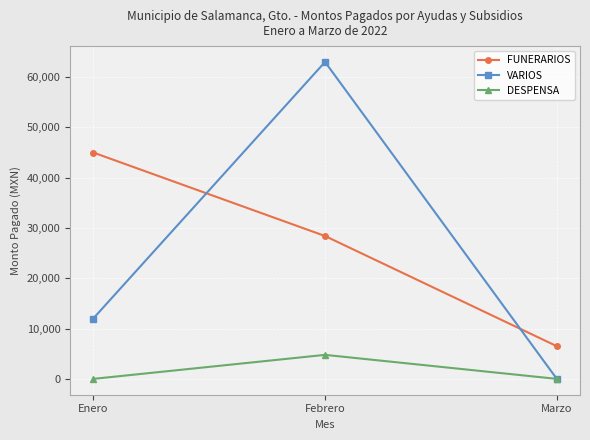

How many distinct data groups are displayed?

3